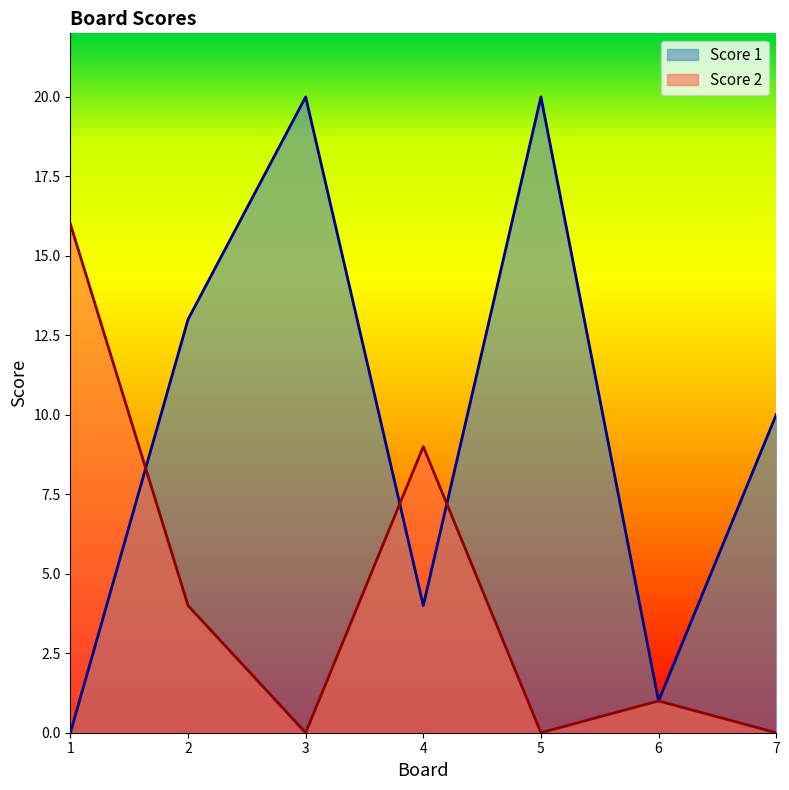

Which series ends up on top after the final intersection of Score 2 and Score 1?

Score 1